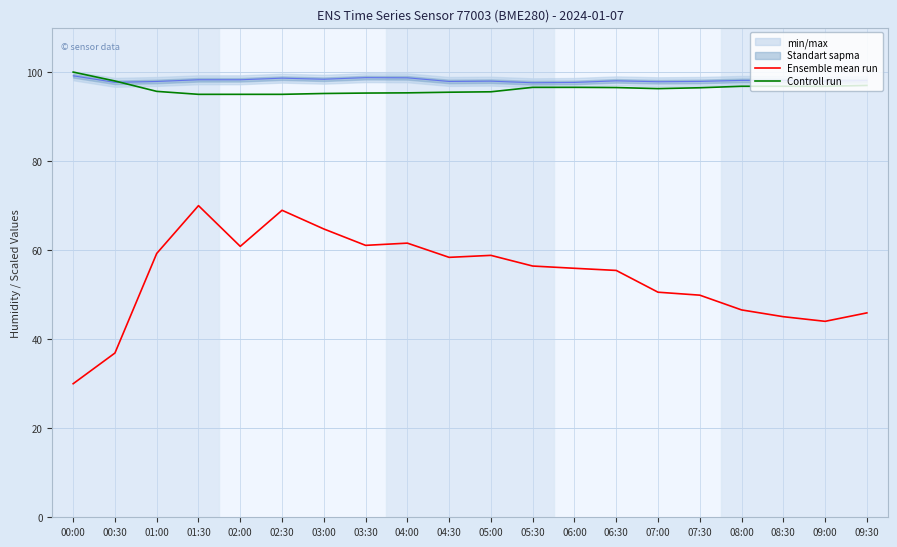

True or false: Controll run and Ensemble mean run intersect in this chart.

False